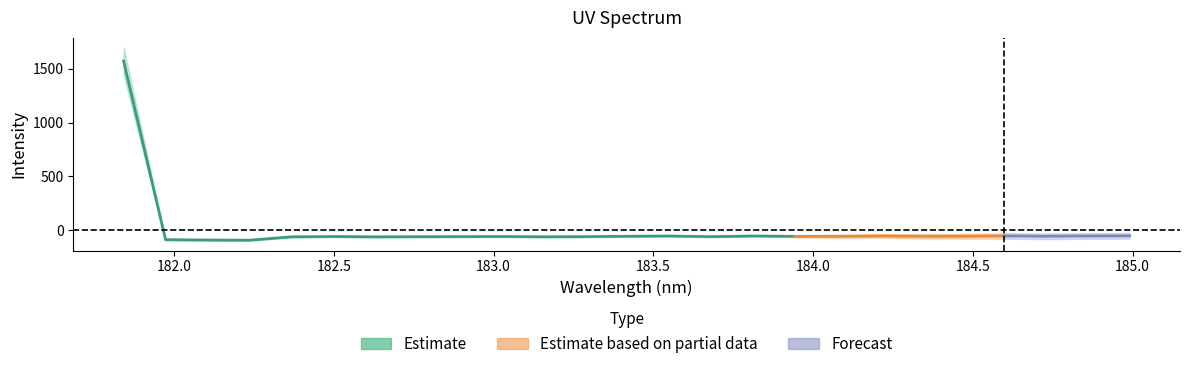

List the labels in order of value, smallest first.

3, 2, 1, 6, 4, 10, 7, 14, 11, 8, 5, 9, 16, 17, 12, 20, 22, 19, 13, 15, 23, 18, 21, 24, 0